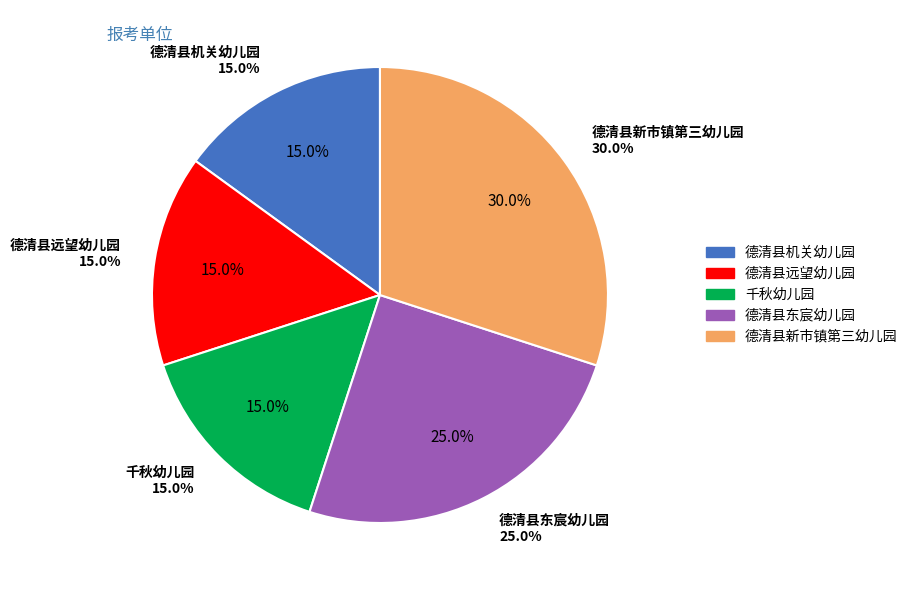

To the nearest percent, what is the combined percentage of 德清县远望幼儿园 and 千秋幼儿园?

30%